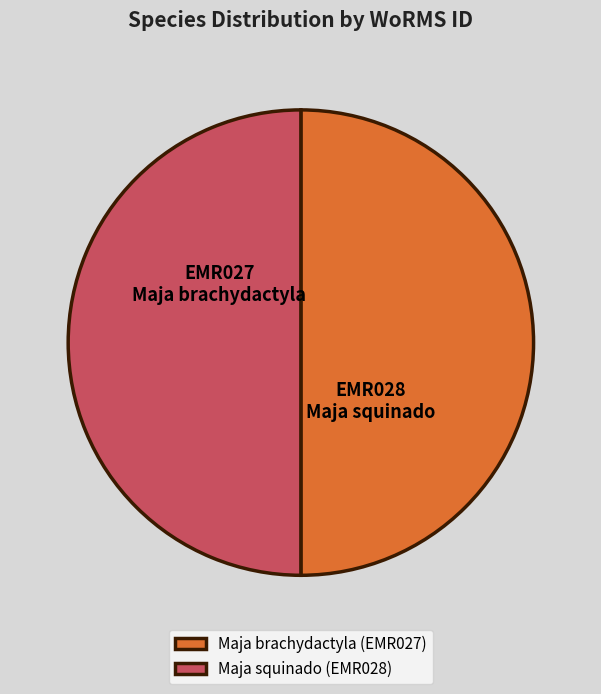

Approximately how many times larger is the value at Maja squinado (EMR028) compared to Maja brachydactyla (EMR027)?

1.0